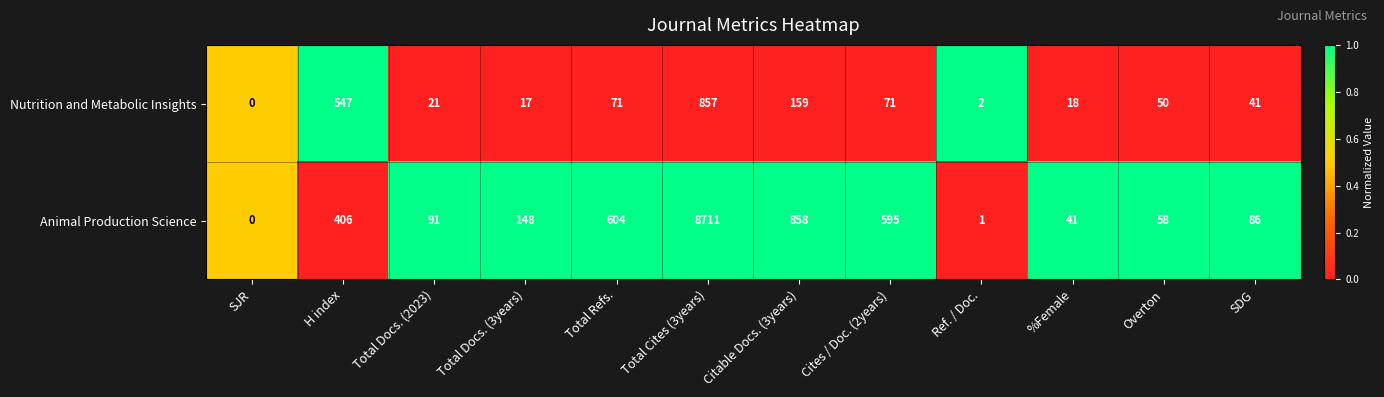

What is the greatest value displayed?

8711